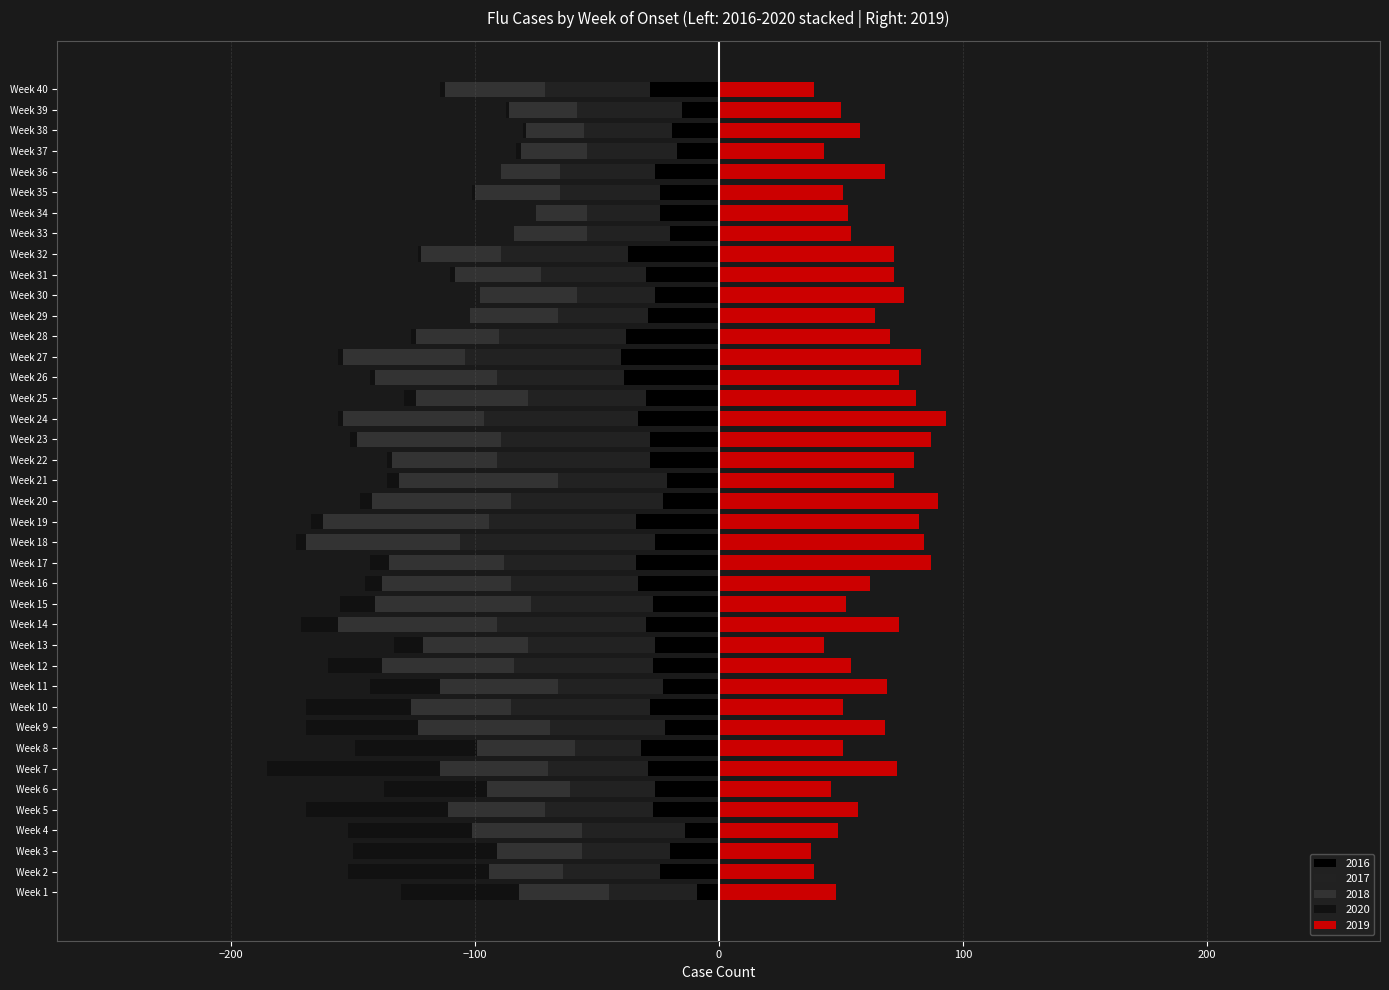

At which category does the chart reach its minimum across all series?

Week 18